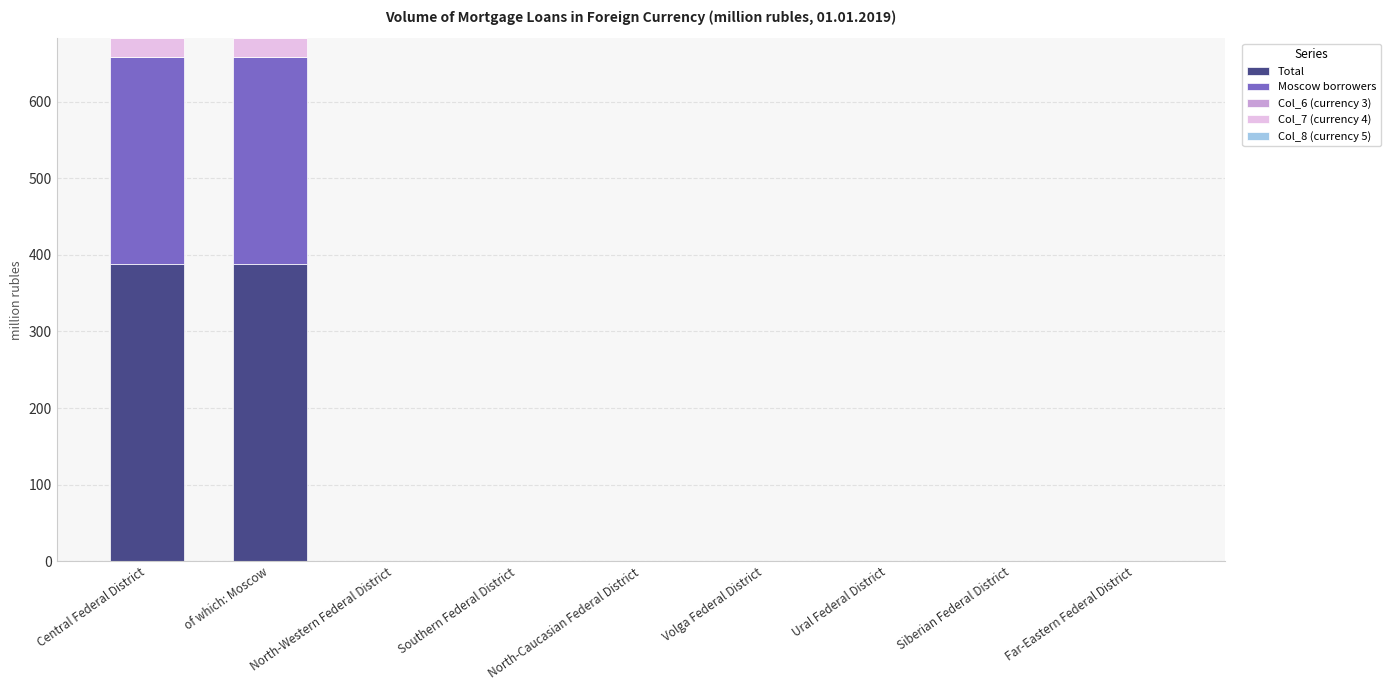

What is the highest value of the Total series?

388